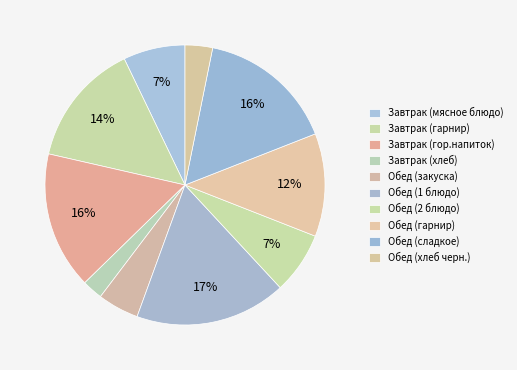

To the nearest percent, what is the combined percentage of Обед (1 блюдо) and Обед (2 блюдо)?

25%